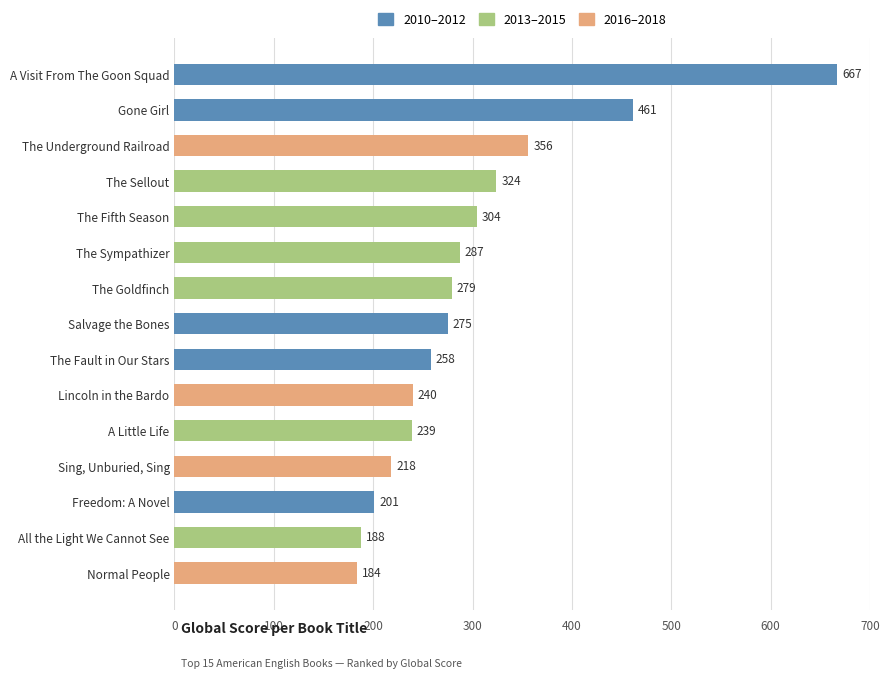

True or false: the data shows 240 at Lincoln in the Bardo.

True